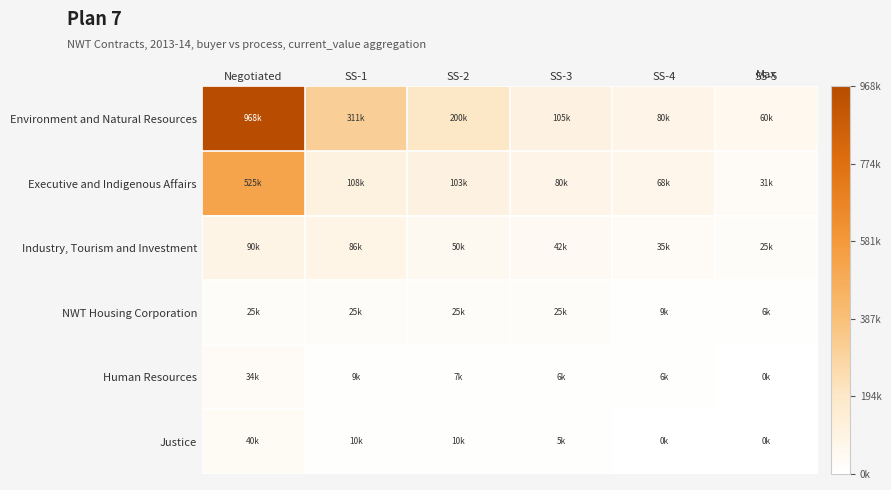

At how many categories does at least one series exceed 467164?

1